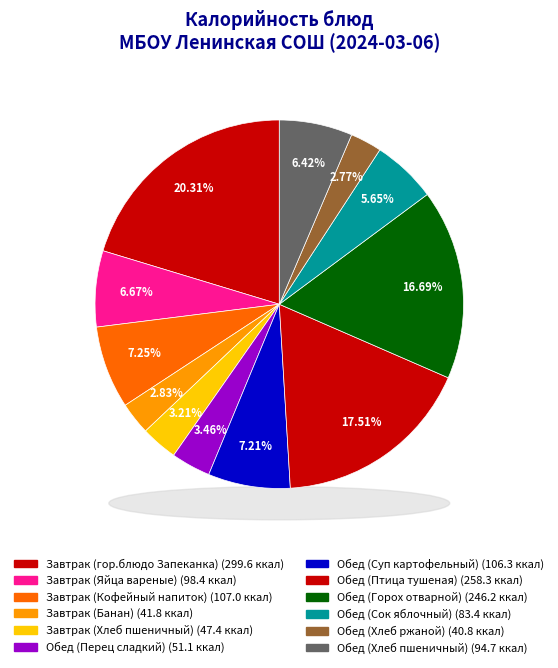

Rank the categories by value from highest to lowest.

Завтрак (гор.блюдо Запеканка), Обед (Птица тушеная), Обед (Горох отварной), Завтрак (Кофейный напиток), Обед (Суп картофельный), Завтрак (Яйца вареные), Обед (Хлеб пшеничный), Обед (Сок яблочный), Обед (Перец сладкий), Завтрак (Хлеб пшеничный), Завтрак (Банан), Обед (Хлеб ржаной)